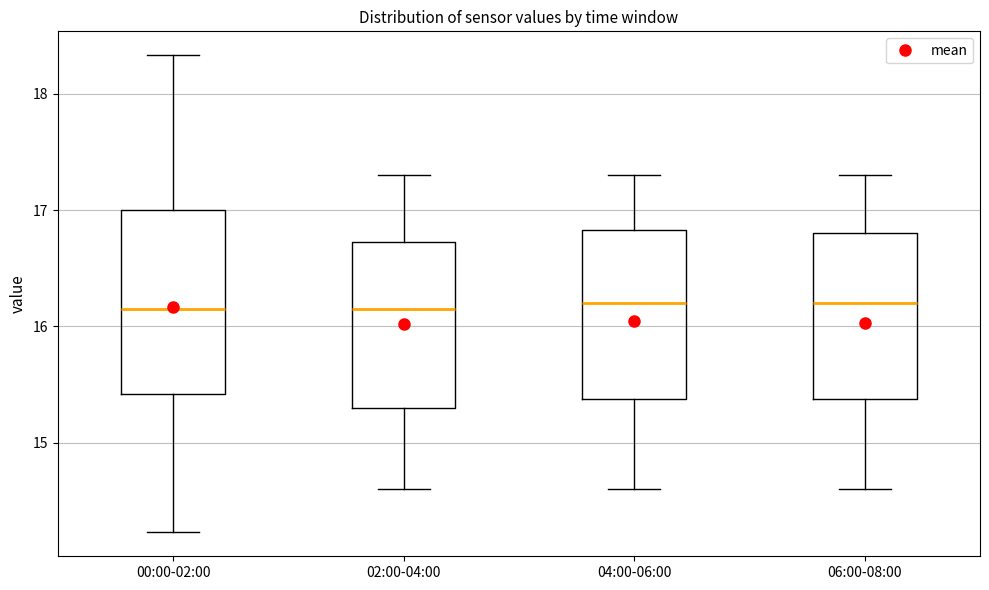

Which box is the tallest, from its lower edge to its upper edge?

00:00-02:00